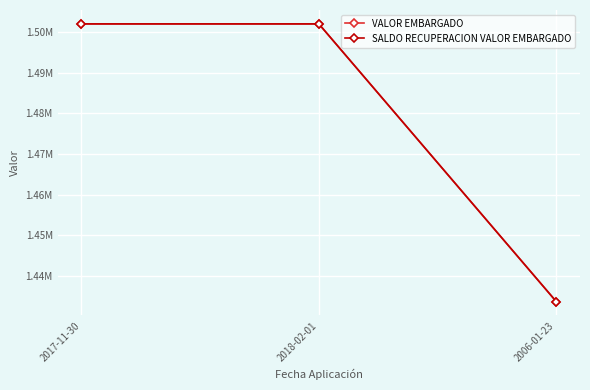

What is the value of the SALDO RECUPERACION VALOR EMBARGADO point at the 2nd from the left?

1502000